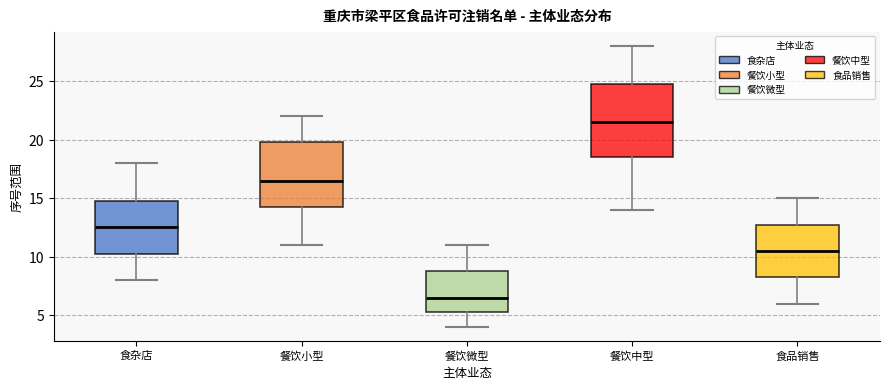

Where is the upper edge of the box for 食品销售 on the y-axis? The values are not printed on the chart, so give them approximately, as read against the axis.

13.0